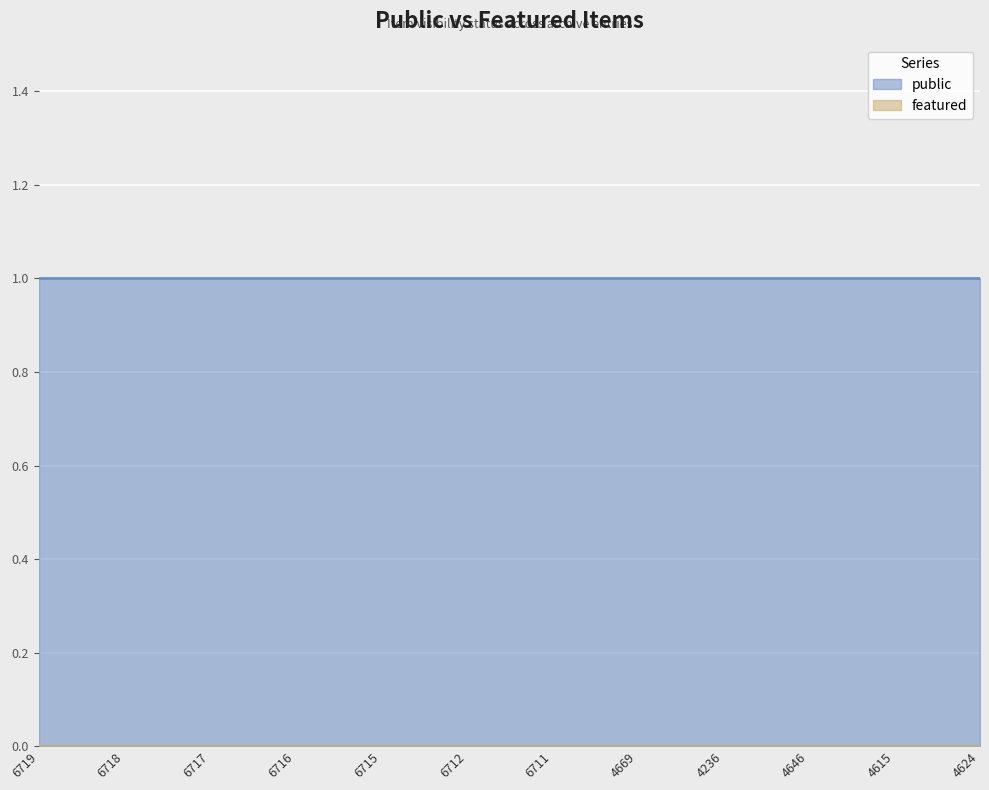

What is the difference between the highest and lowest values at 4646?

1